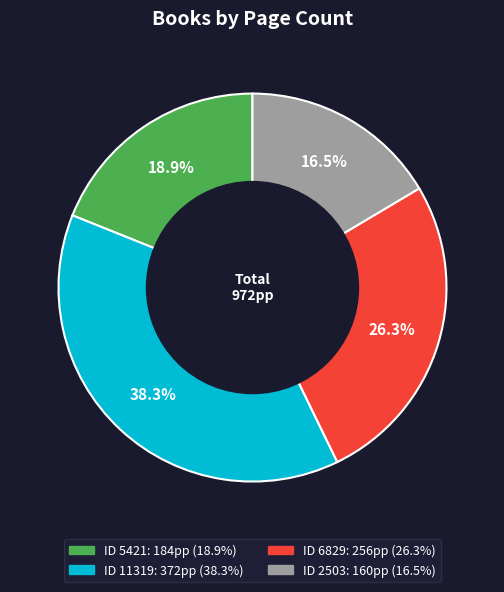

Does any single category account for the majority?

No